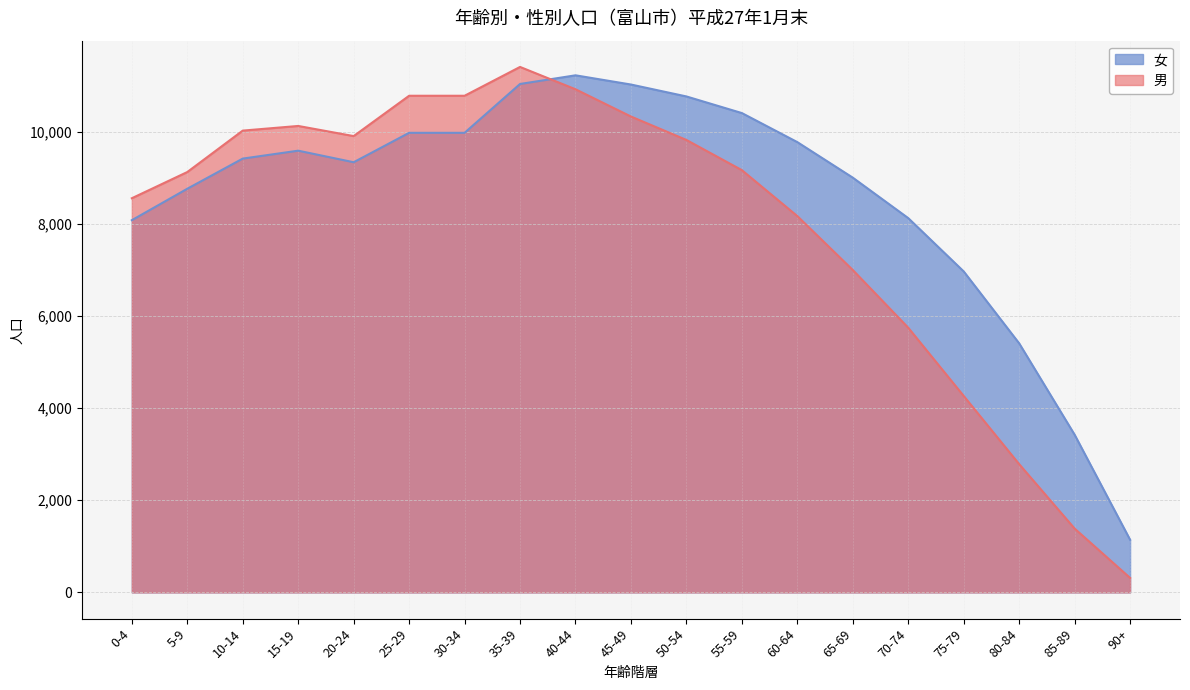

What is the label of the 14th point from the right?

25-29